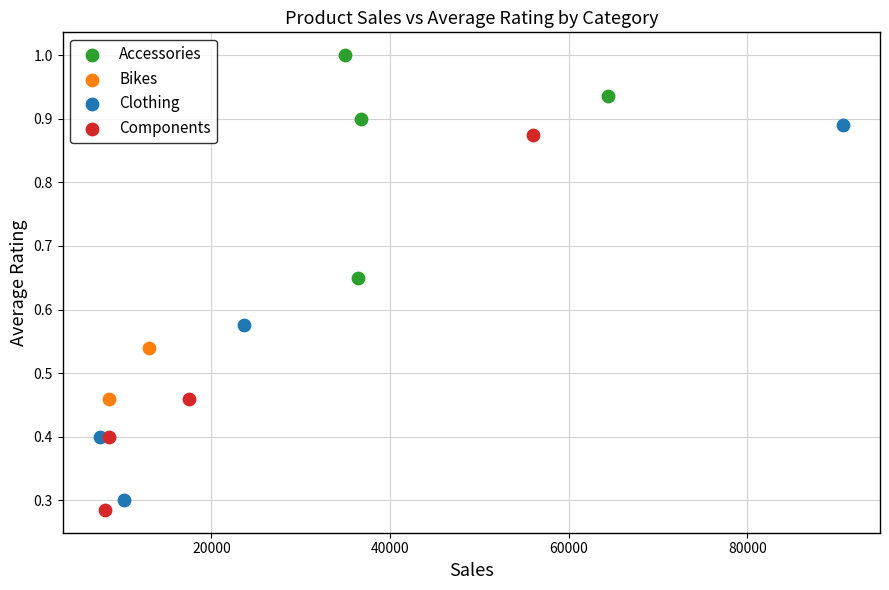

Which series reaches the minimum Y coordinate?

Components